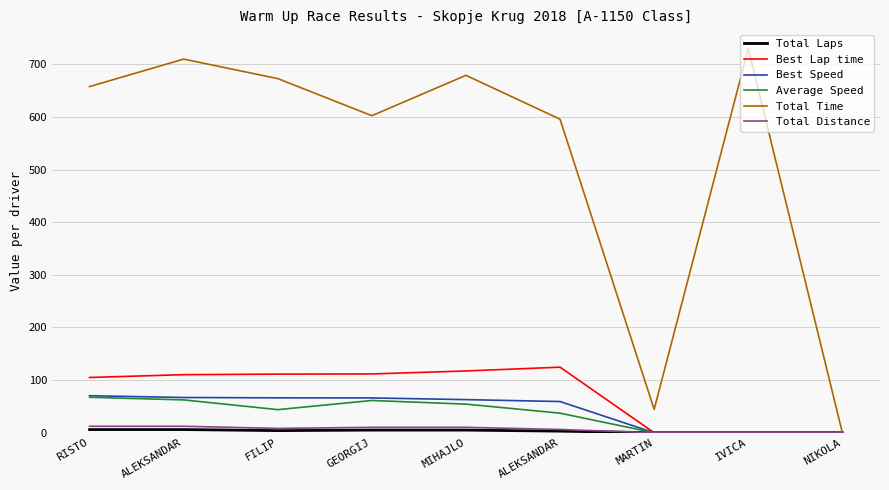

Does the chart display data point markers on the line(s)?

No